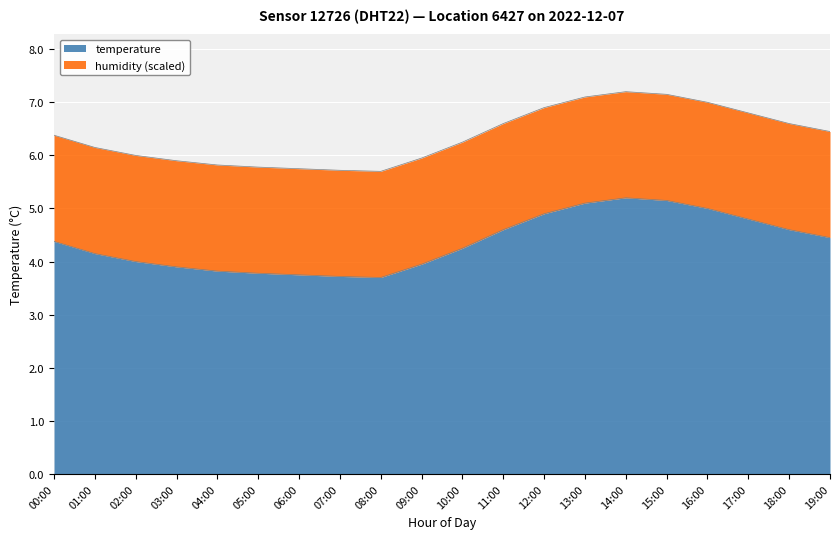

At which label does the data first exceed 6?

00:00